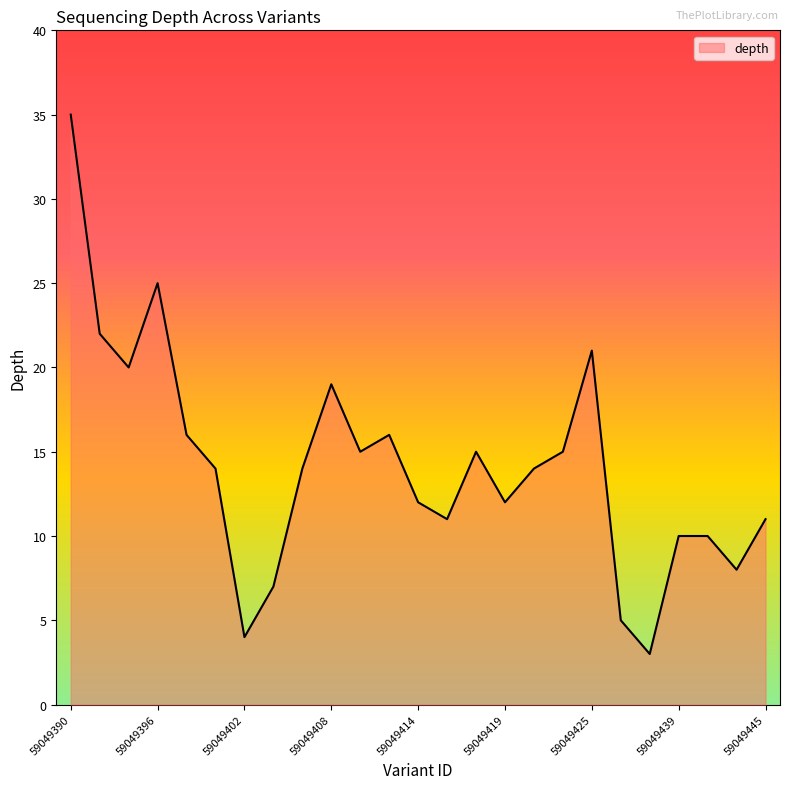

What is the greatest value displayed?

35